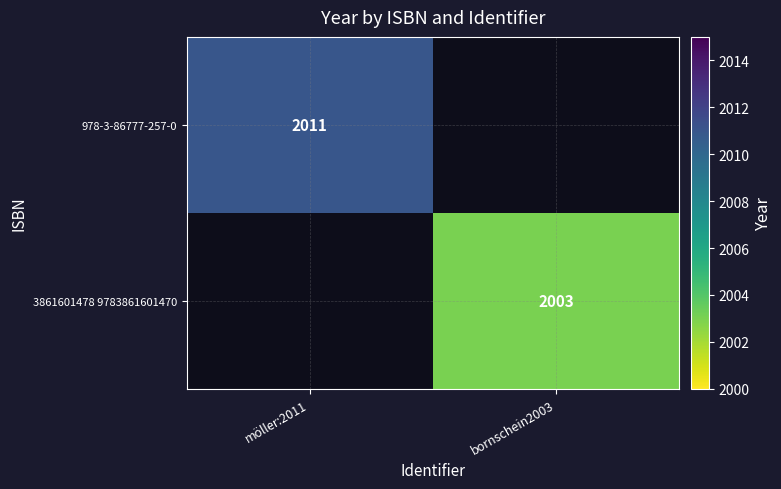

What is the maximum value shown in the chart?

2011.0